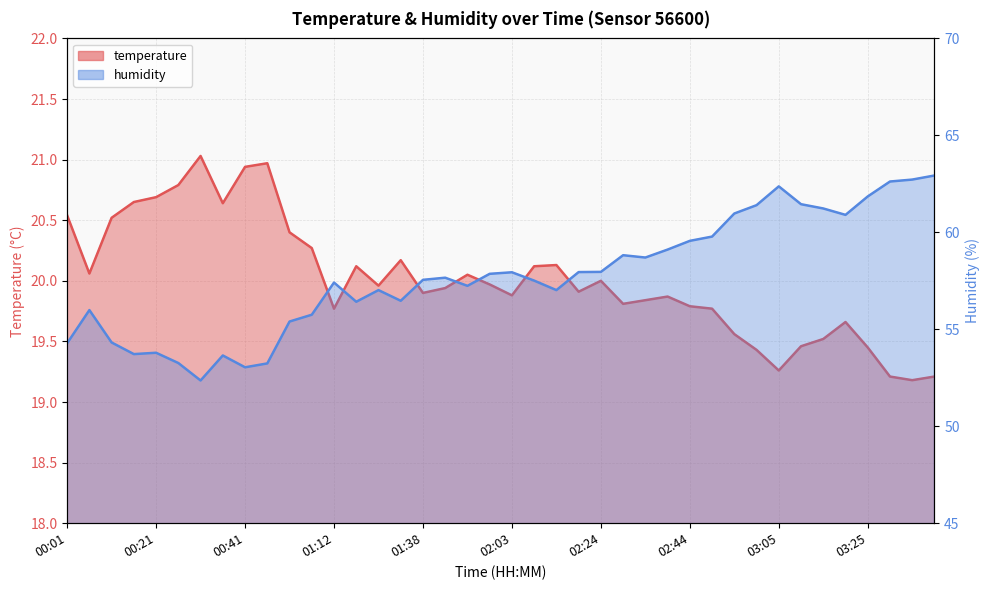

Between 00:36 and 02:39, which series saw the biggest shift?

humidity